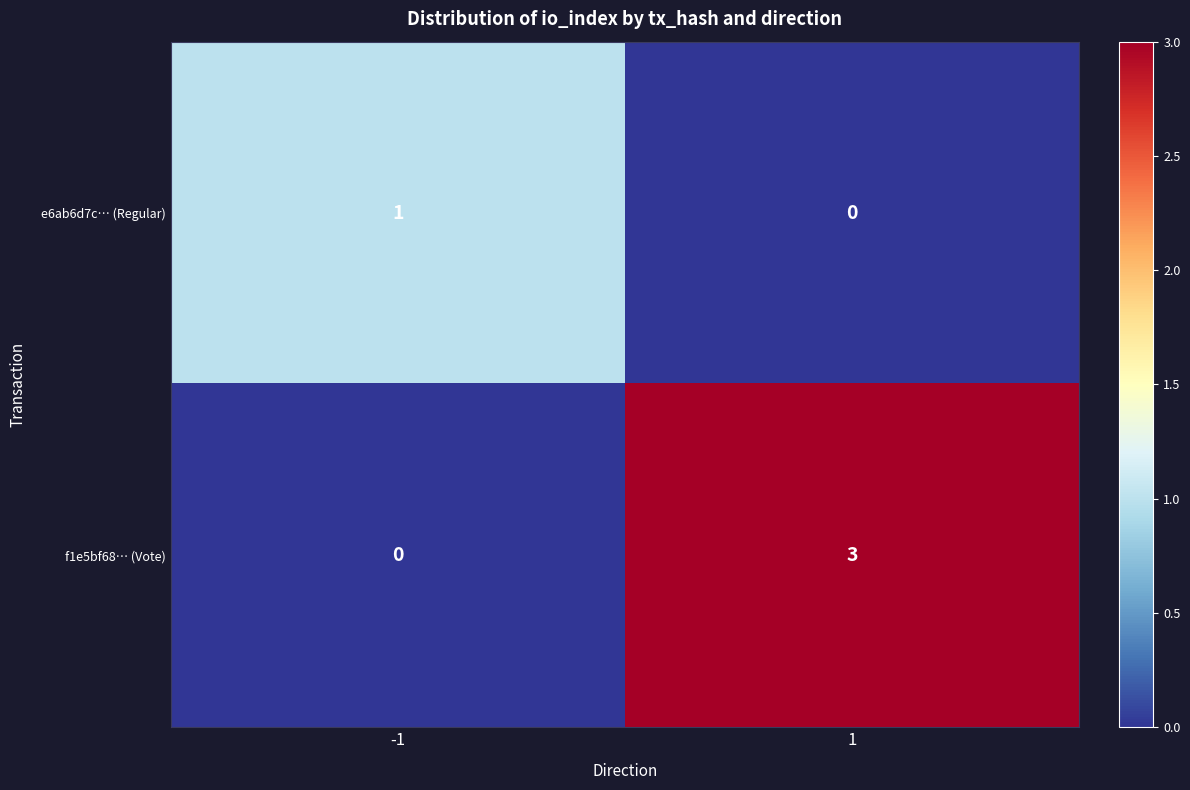

How many values in e6ab6d7c… (Regular) are above zero?

1